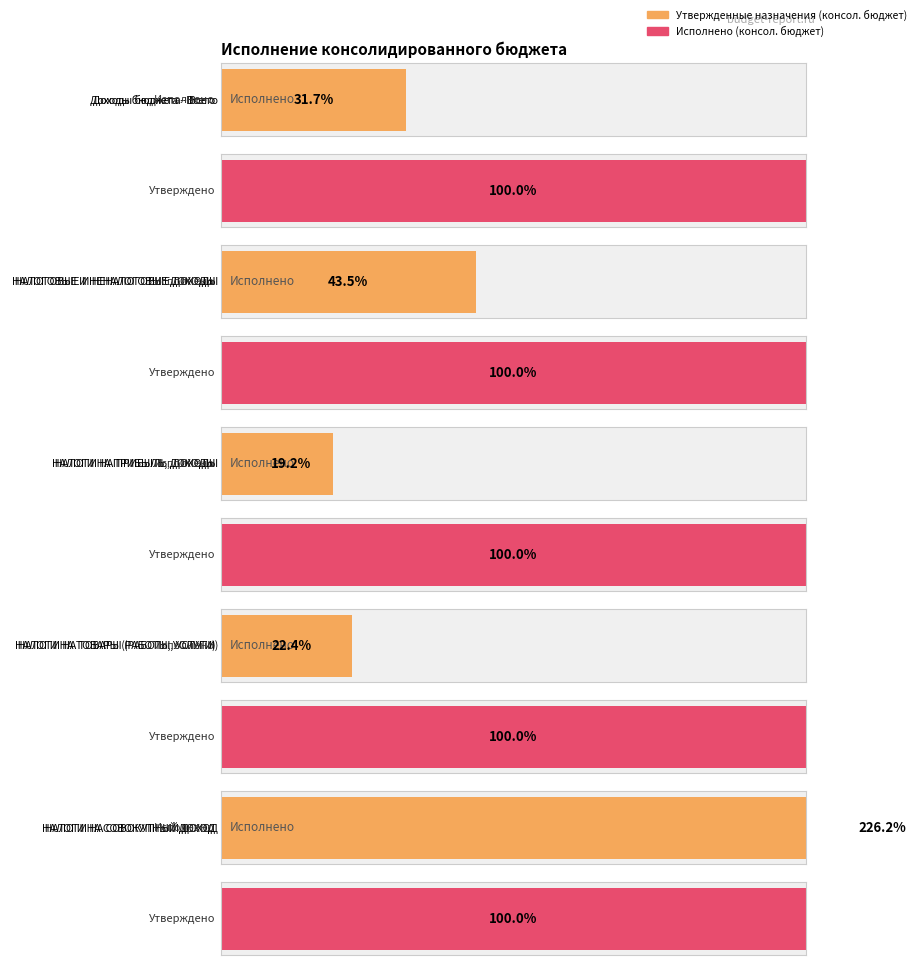

How many data points in Исполнено (консол. бюджет) are less than 13814333?

2